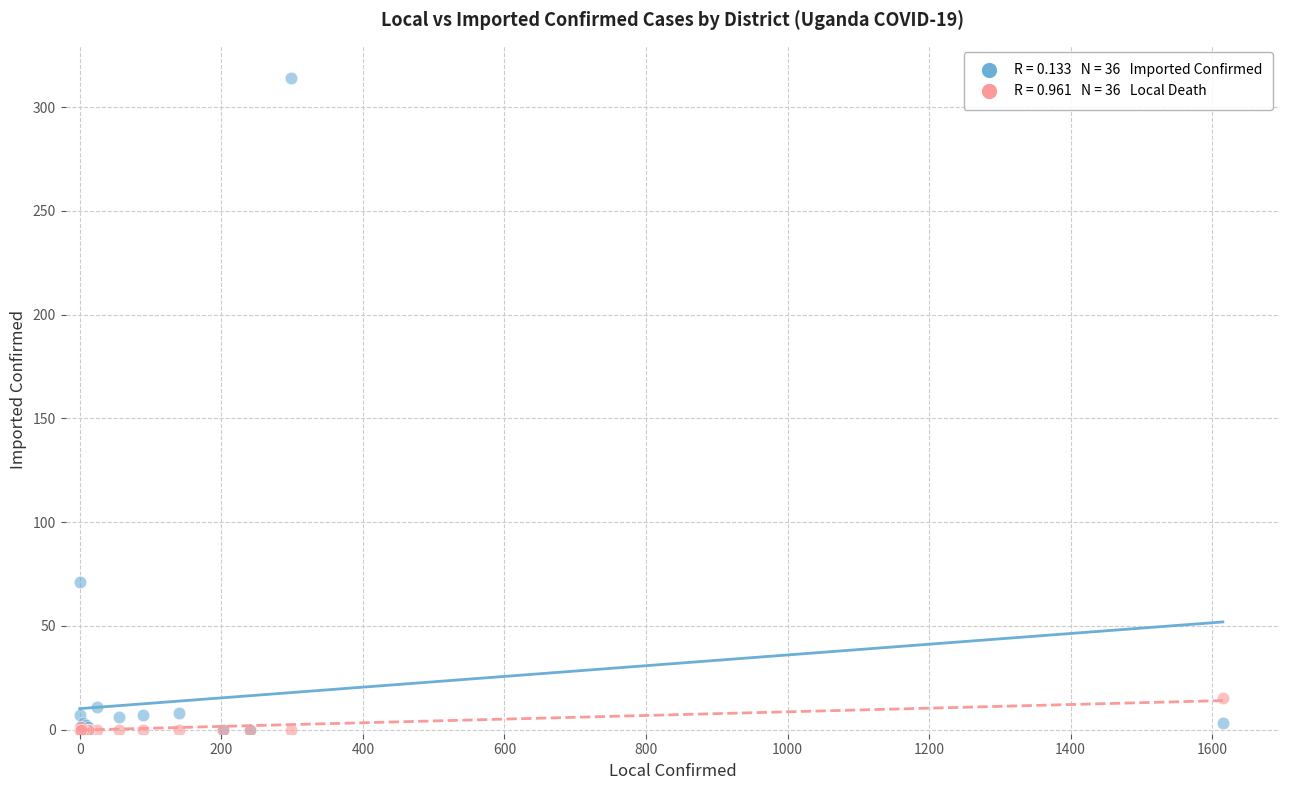

Across all series, what Y value is closest to 157?

71